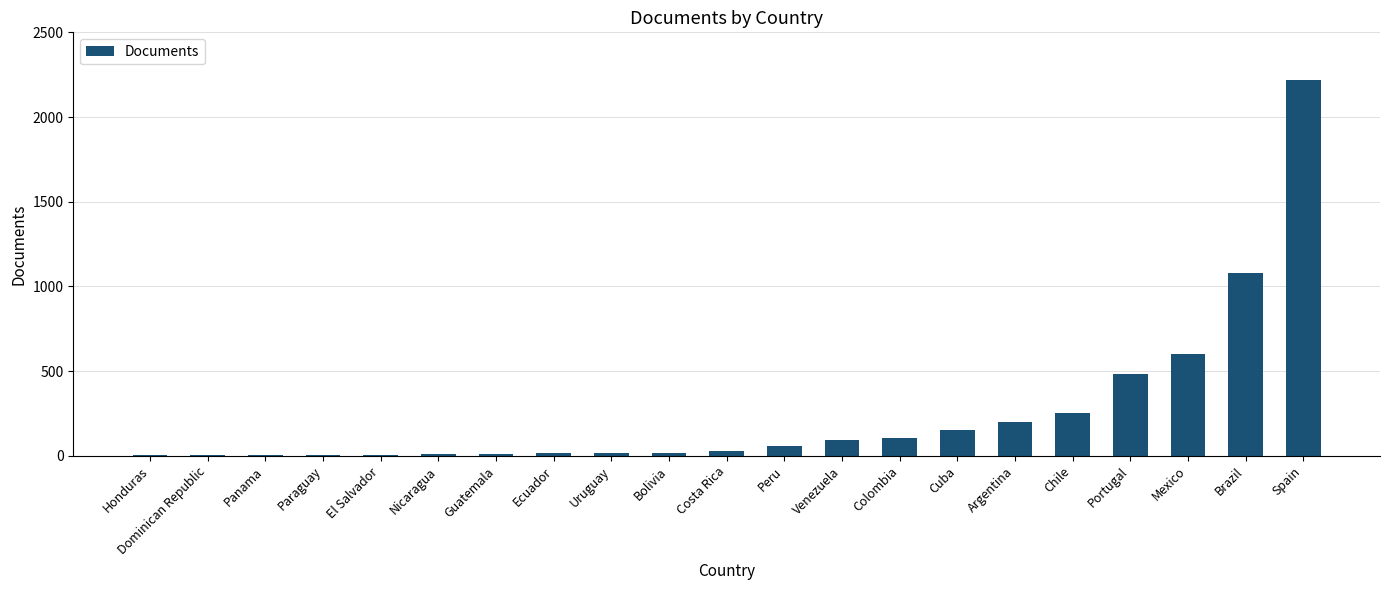

What is the change in value from Guatemala to Peru?

+48